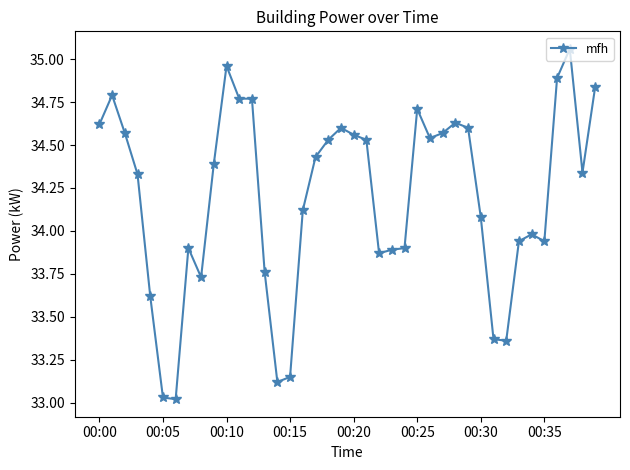

What is the difference between the maximum and second lowest values?

2.0